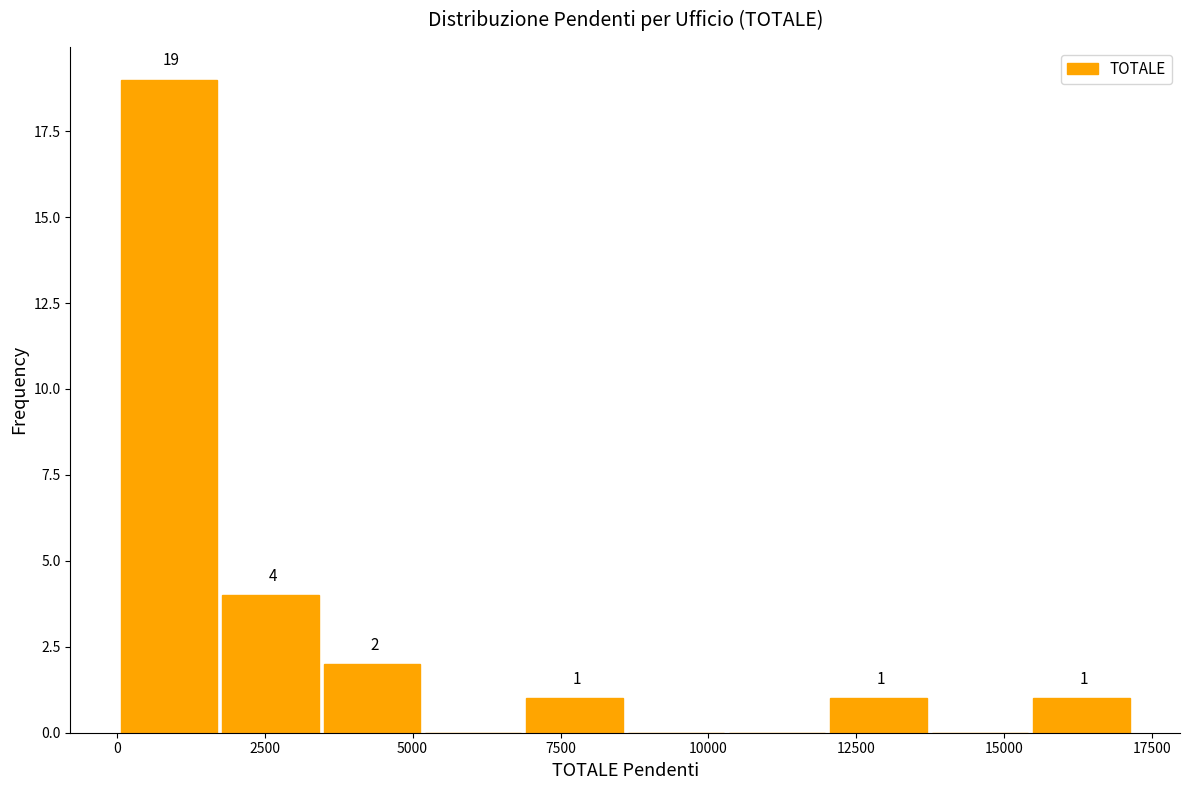

Around what value on the x-axis is the tallest bar? Give the approximate position of its centre, as read against the axis.

1000